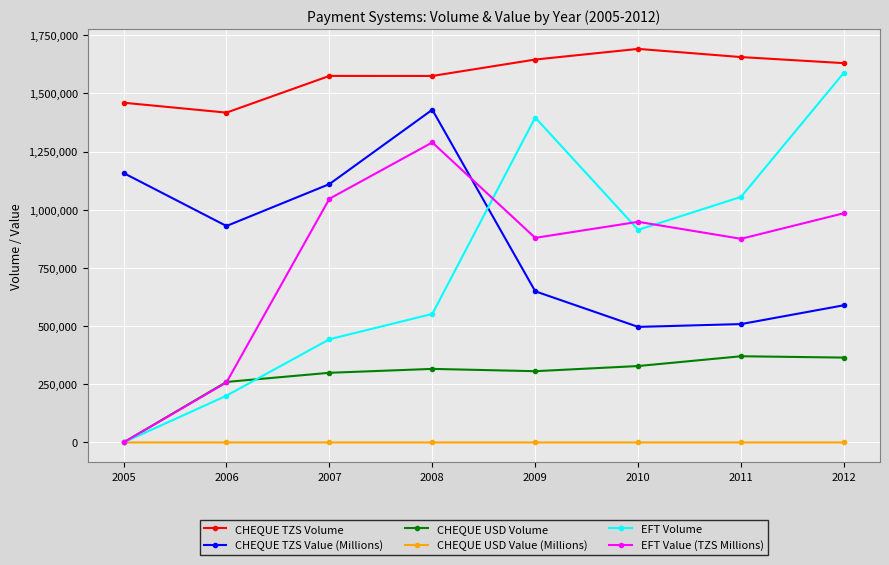

At 2009, list the series in order from largest to smallest.

CHEQUE TZS Volume, EFT Volume, EFT Value (TZS Millions), CHEQUE TZS Value (Millions), CHEQUE USD Volume, CHEQUE USD Value (Millions)